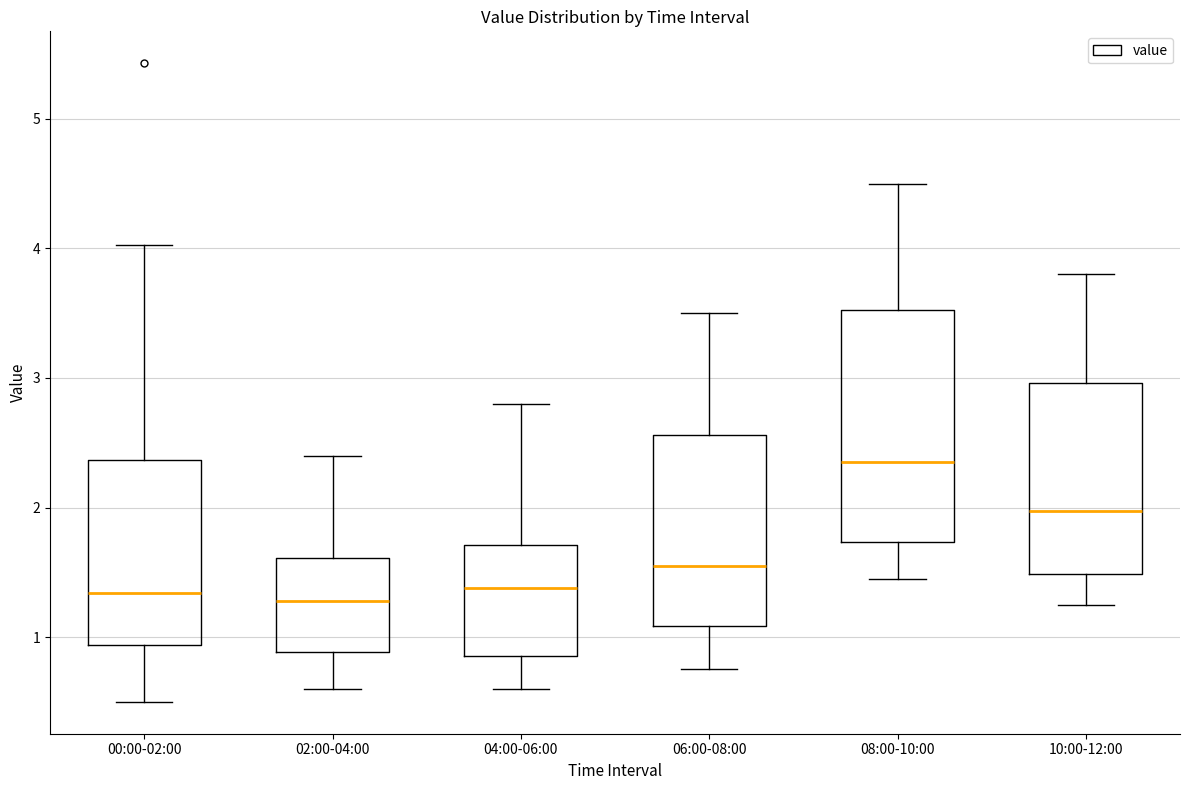

Reading left to right, transcribe this box plot: for each box, give where its median line is, the range the box spans, and where its two whiskers end, as read against the y-axis. The values are not printed on the chart, so give them approximately, as read against the axis.

00:00-02:00: median 1.3, box 0.9 to 2.4, whiskers 0.5 to 4.0
02:00-04:00: median 1.3, box 0.9 to 1.6, whiskers 0.6 to 2.4
04:00-06:00: median 1.4, box 0.9 to 1.7, whiskers 0.6 to 2.8
06:00-08:00: median 1.6, box 1.1 to 2.6, whiskers 0.8 to 3.5
08:00-10:00: median 2.4, box 1.7 to 3.5, whiskers 1.5 to 4.5
10:00-12:00: median 2.0, box 1.5 to 3.0, whiskers 1.3 to 3.8